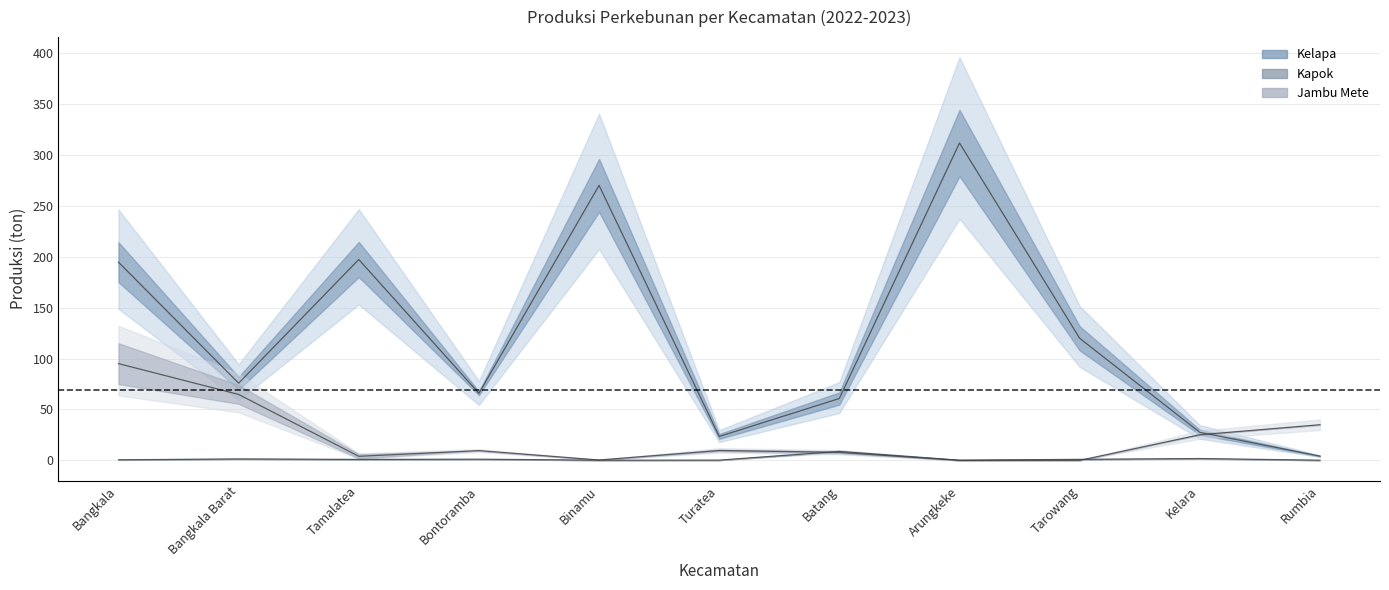

The value of Jambu Mete center at Batang is 7.9. True or false?

True